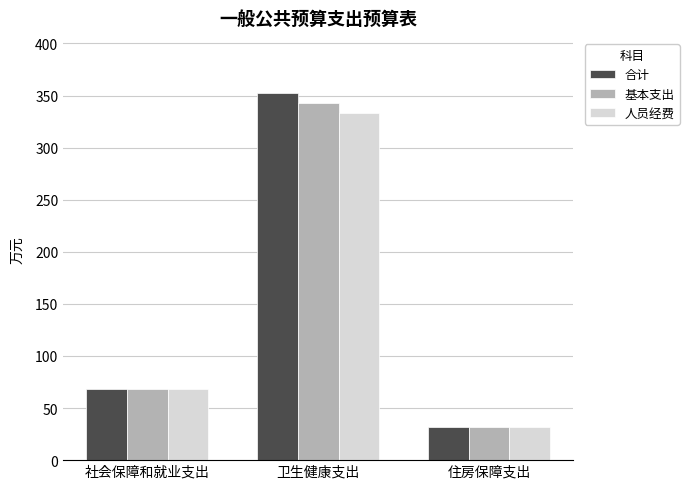

List the labels in order of 人员经费 value, largest first.

卫生健康支出, 社会保障和就业支出, 住房保障支出